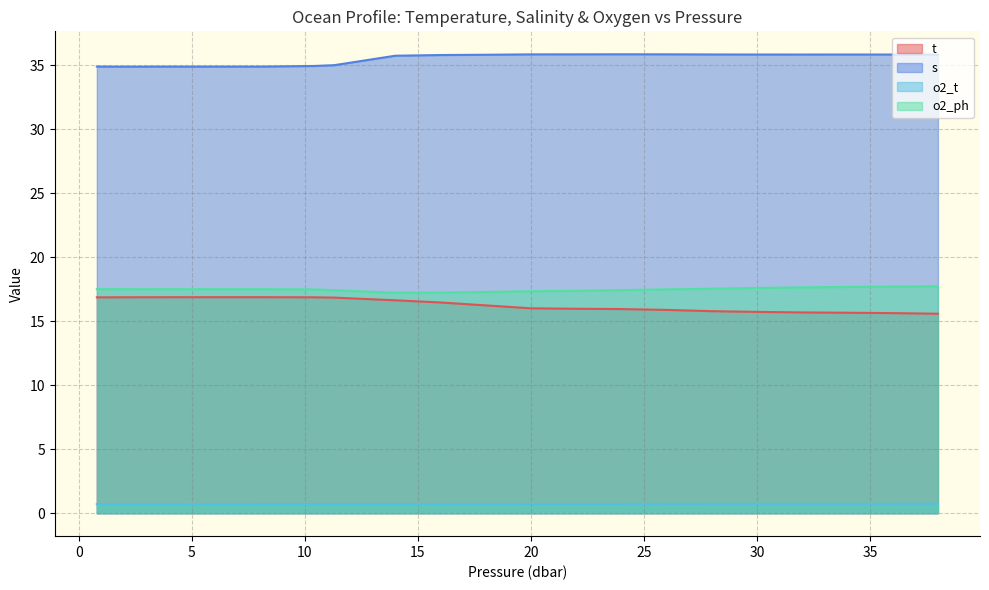

What is the difference between the highest and lowest values at 8.1?

34.2